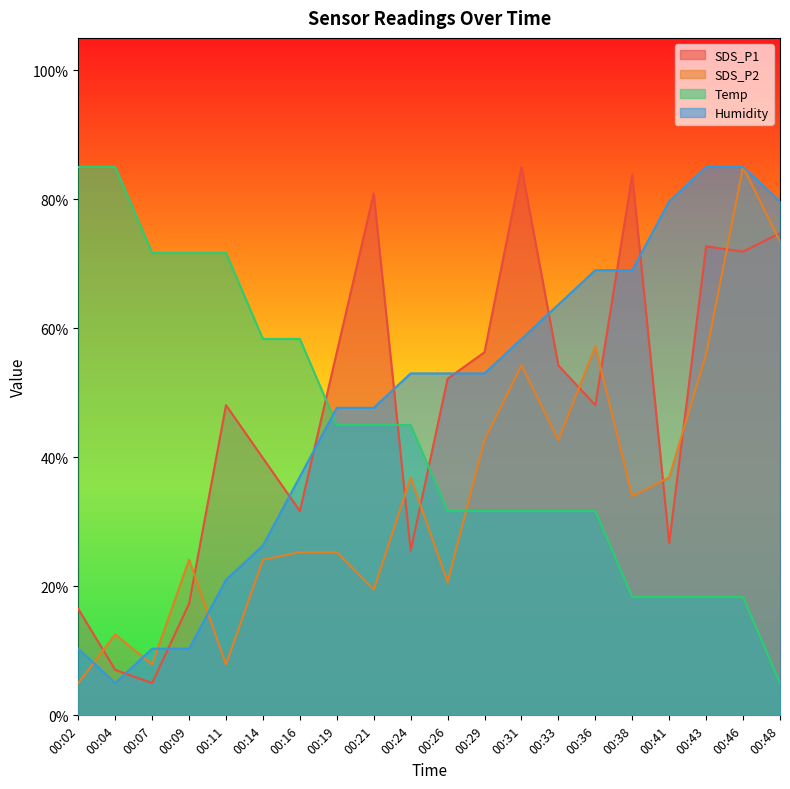

List the labels in order of SDS_P1 value, largest first.

00:31, 00:38, 00:21, 00:48, 00:43, 00:46, 00:19, 00:29, 00:33, 00:26, 00:11, 00:36, 00:14, 00:16, 00:41, 00:24, 00:09, 00:02, 00:04, 00:07